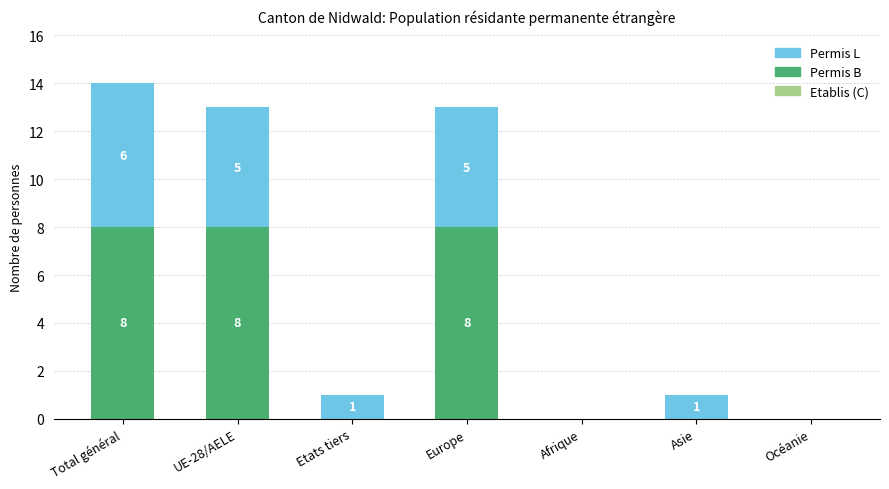

Count the number of categories in the chart.

7